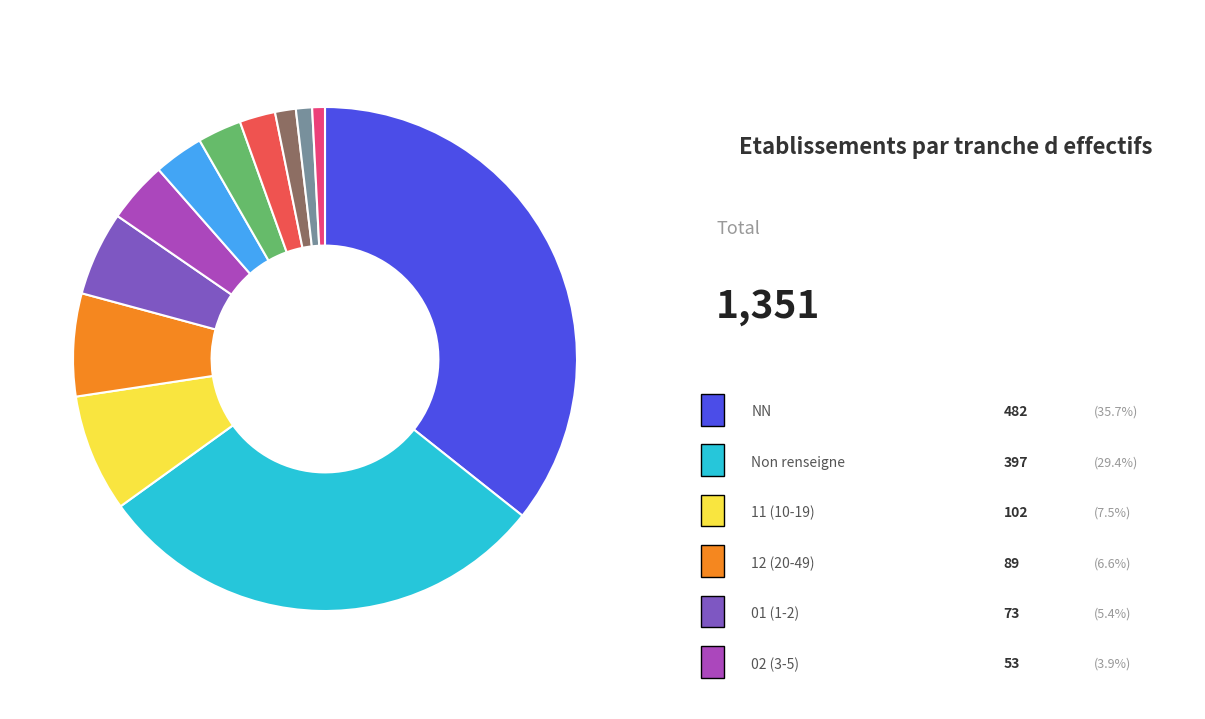

Does any single category account for the majority?

No